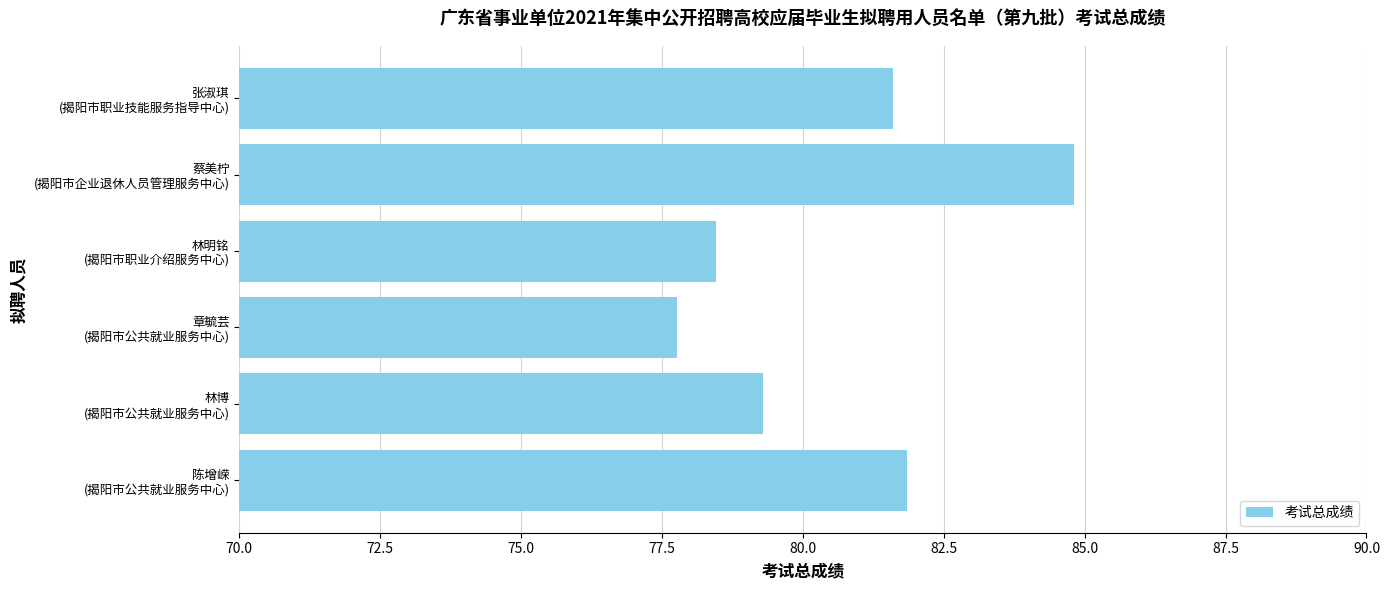

Rank the categories by value from highest to lowest.

蔡美柠
(揭阳市企业退休人员管理服务中心), 陈增嵘
(揭阳市公共就业服务中心), 张淑琪
(揭阳市职业技能服务指导中心), 林博
(揭阳市公共就业服务中心), 林明铭
(揭阳市职业介绍服务中心), 章毓芸
(揭阳市公共就业服务中心)